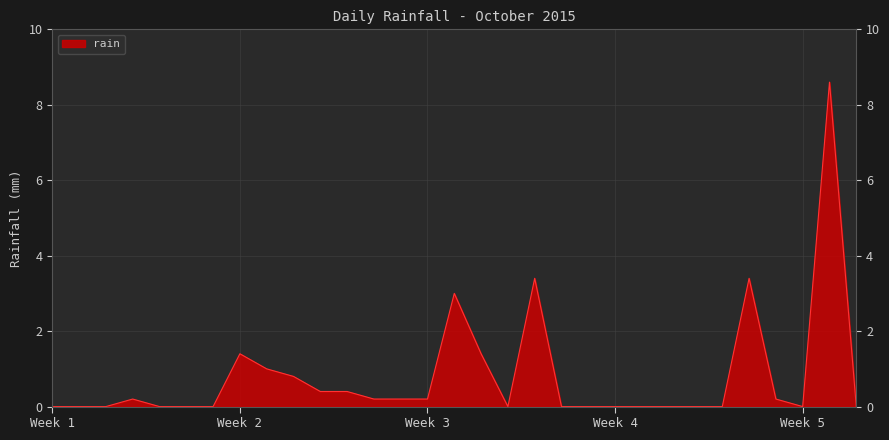

What is the difference between the maximum and minimum values?

8.6